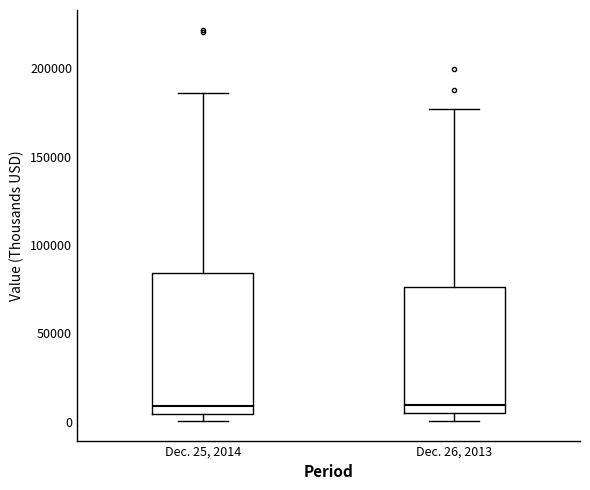

Reading left to right, transcribe this box plot: for each box, give where its median line is, the range the box spans, and where its two whiskers end, as read against the y-axis. The values are not printed on the chart, so give them approximately, as read against the axis.

Dec. 25, 2014: median 10000, box 5000 to 85000, whiskers 0 to 185000
Dec. 26, 2013: median 10000, box 5000 to 75000, whiskers 0 to 175000